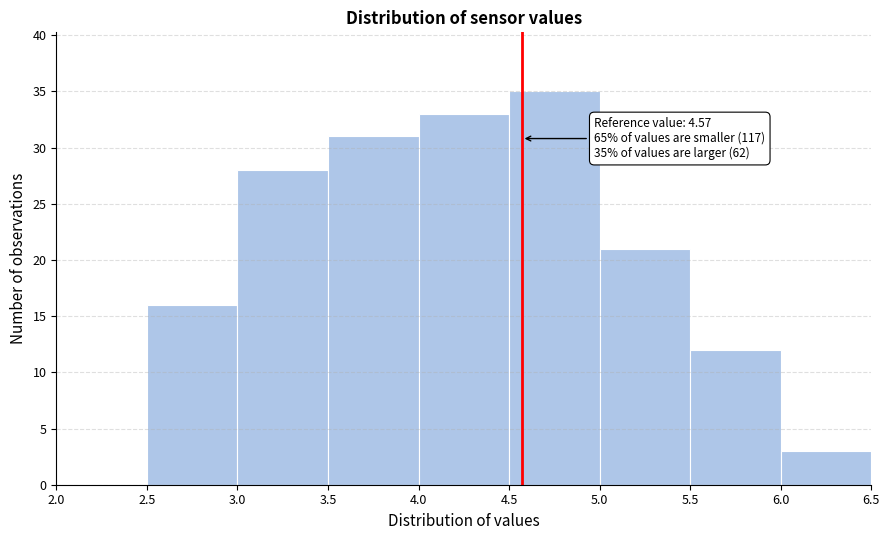

Which range on the x-axis has the tallest bar?

4.5 to 5.0